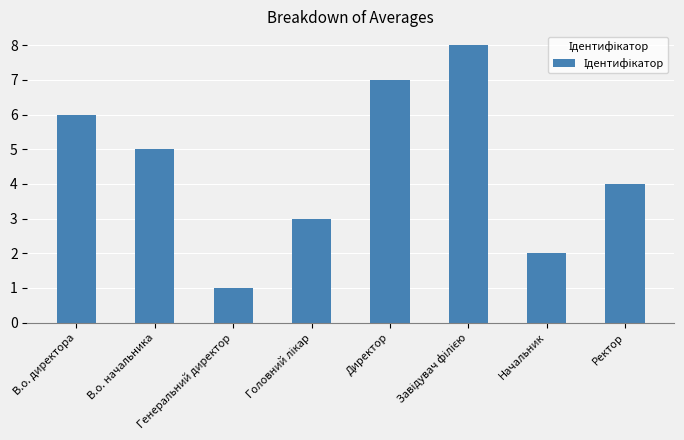

Reading right to left, what are all the values shown in this chart?

4	2	8	7	3	1	5	6